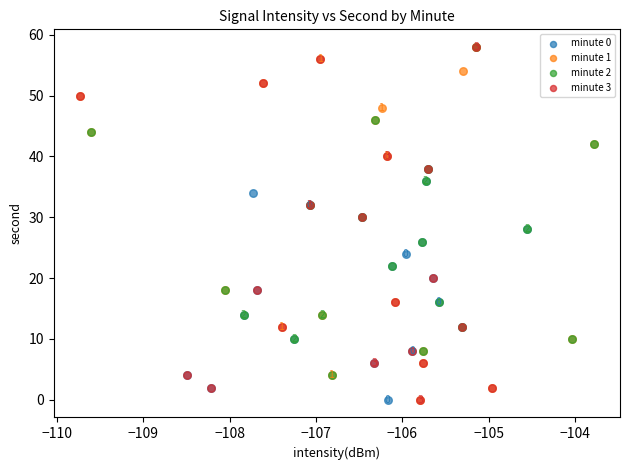

What are all the series names shown in the legend?

minute 0, minute 1, minute 2, minute 3